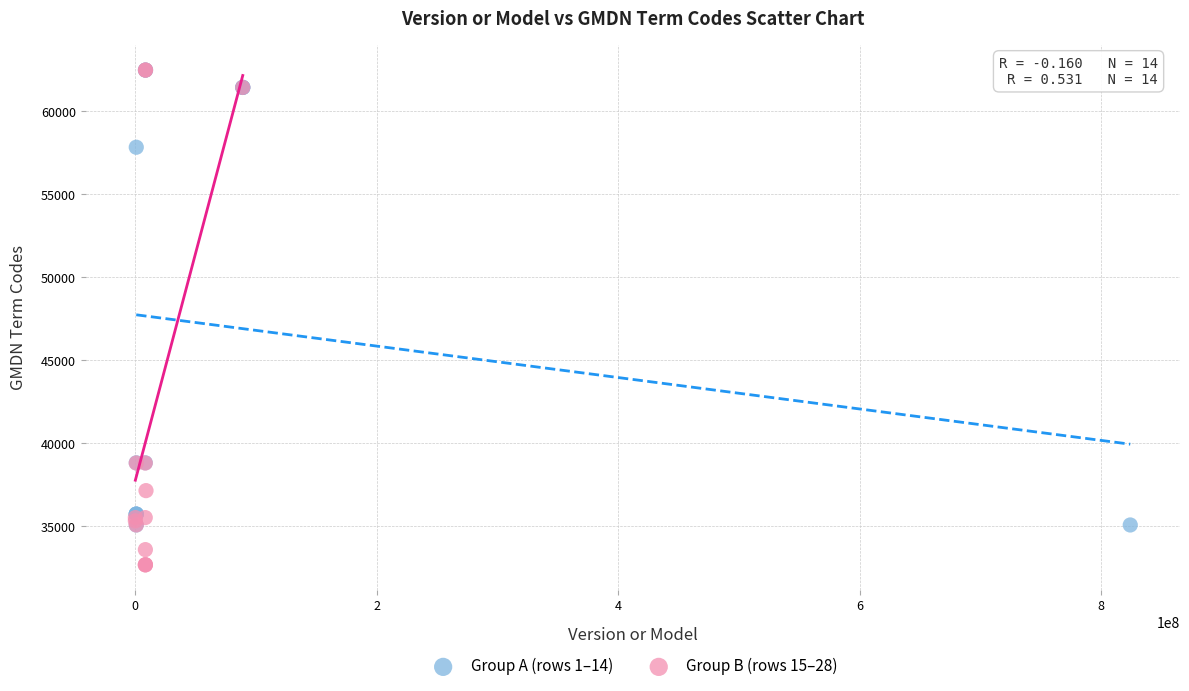

Which series has the largest Y range (max minus min)?

Group B (rows 15–28)